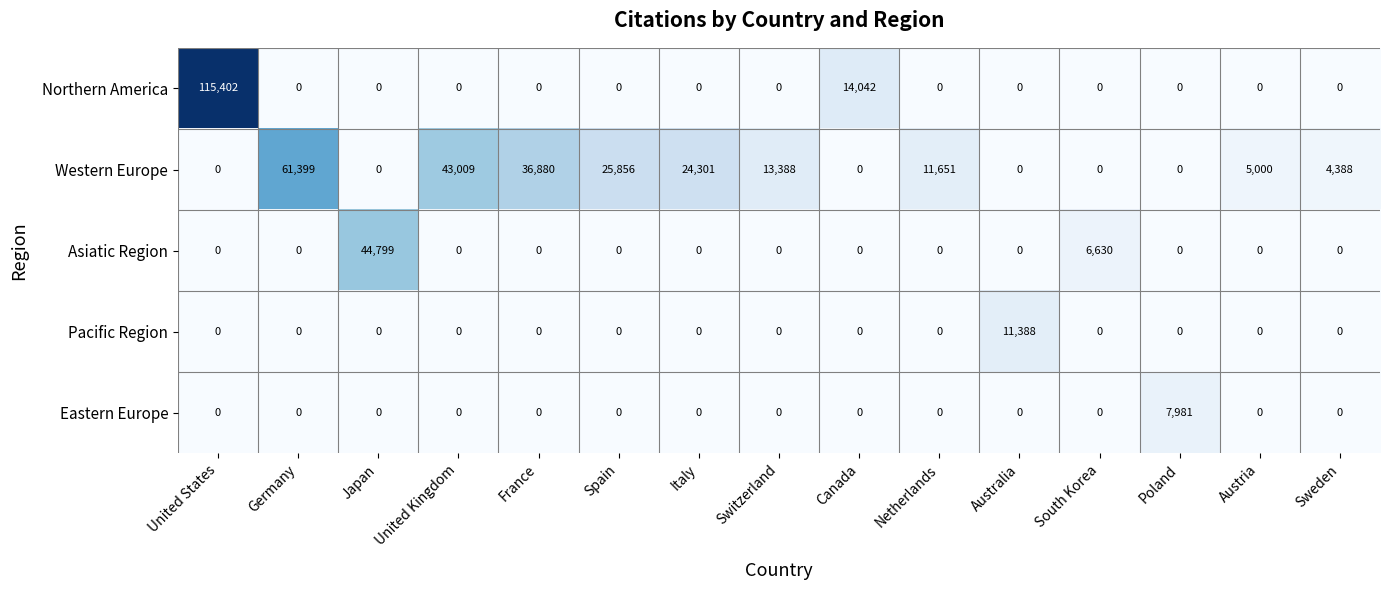

What is the maximum value for Western Europe?

61399